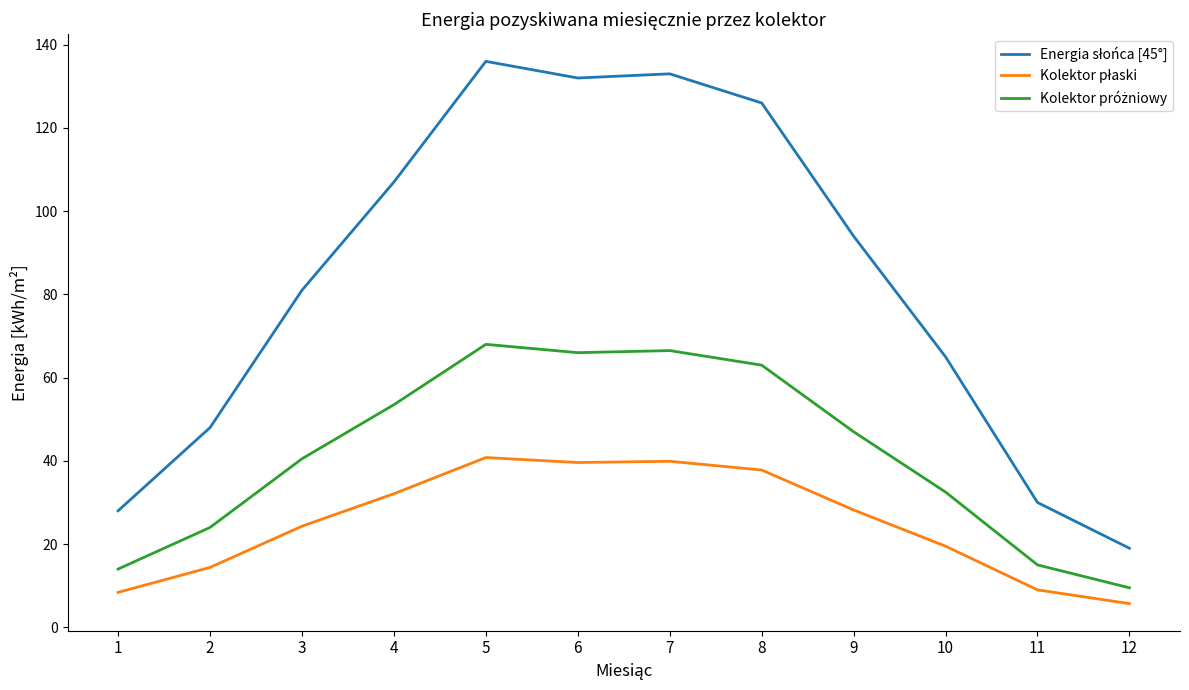

How many categories are shown in the chart?

12